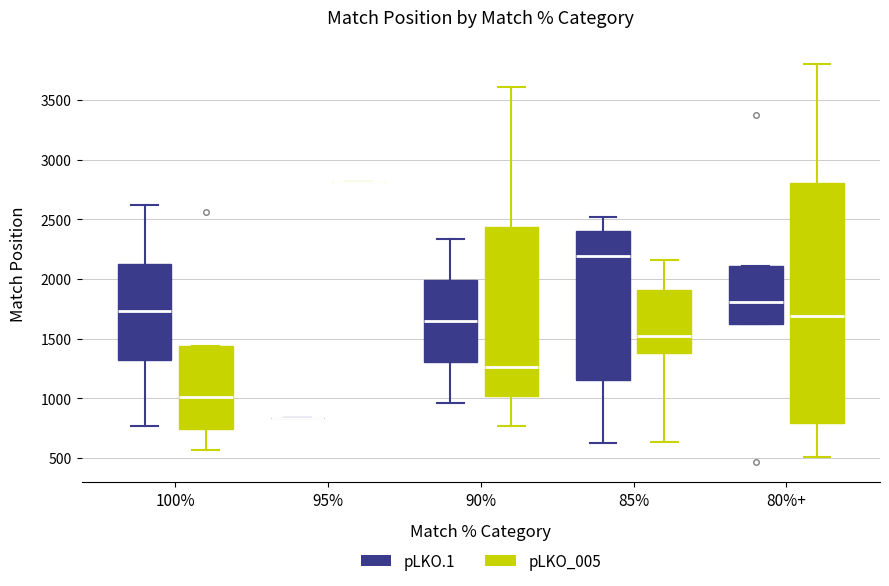

Reading left to right, transcribe this box plot: for each box, give where its median line is, the range the box spans, and where its two whiskers end, as read against the y-axis. The values are not printed on the chart, so give them approximately, as read against the axis.

100% (pLKO.1): median 1750, box 1300 to 2100, whiskers 750 to 2600
100% (pLKO_005): median 1000, box 750 to 1450, whiskers 550 to 1450
95% (pLKO.1): box collapsed to a line at 850, whiskers 850 to 850
95% (pLKO_005): box collapsed to a line at 2800, whiskers 2800 to 2800
90% (pLKO.1): median 1650, box 1300 to 2000, whiskers 950 to 2350
90% (pLKO_005): median 1250, box 1000 to 2450, whiskers 750 to 3600
85% (pLKO.1): median 2200, box 1150 to 2400, whiskers 600 to 2500
85% (pLKO_005): median 1550, box 1400 to 1900, whiskers 650 to 2150
80%+ (pLKO.1): median 1800, box 1600 to 2100, whiskers 1600 to 2100
80%+ (pLKO_005): median 1700, box 800 to 2800, whiskers 500 to 3800